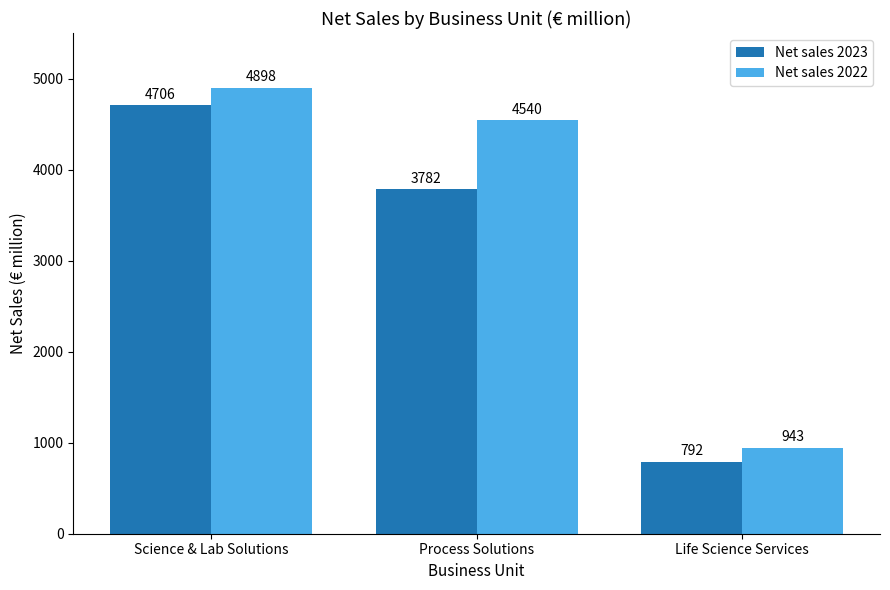

What is the difference between the highest and lowest values at Life Science Services?

151